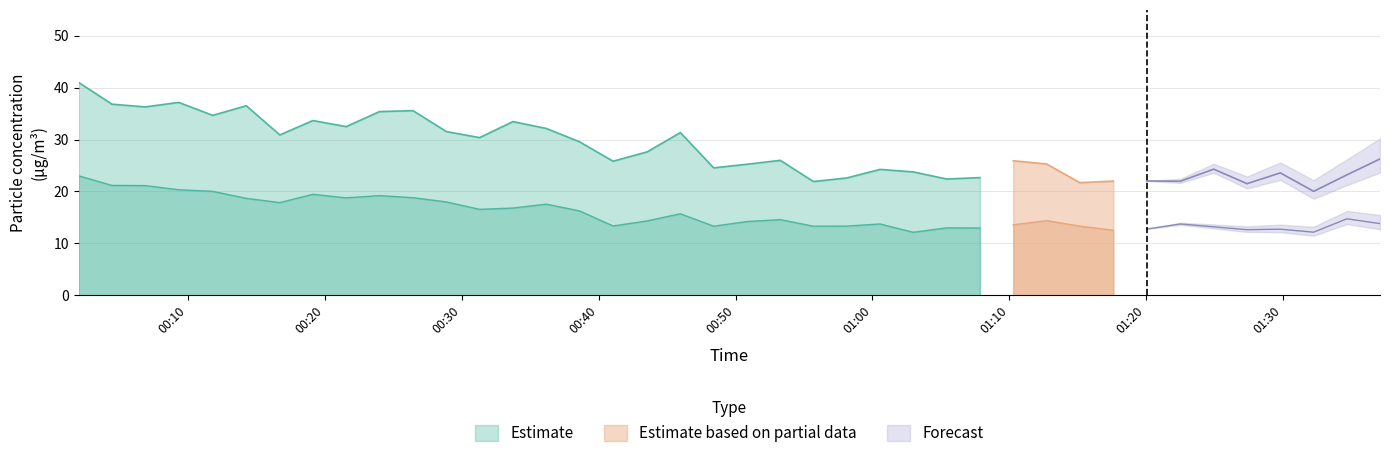

Reading left to right, list all the values displayed in this chart.

SDS_P1: 0=41.0	1=36.8	2=36.3	3=37.2	4=34.7	5=36.5	6=30.9	7=33.7	8=32.5	9=35.4	10=35.6	11=31.6	12=30.4	13=33.5	14=32.1	15=29.6	16=25.8	17=27.6	18=31.4	19=24.6	20=25.2	21=26.0	22=21.9	23=22.6	24=24.2	25=23.8	26=22.4	27=22.7	28=25.9	29=25.3	30=21.7	31=22.0	32=22.0	33=22.0	34=24.3	35=21.5	36=23.6	37=20.0	38=23.2	39=26.3
SDS_P2: 0=23.0	1=21.2	2=21.1	3=20.3	4=20.0	5=18.7	6=17.9	7=19.4	8=18.8	9=19.2	10=18.8	11=18.0	12=16.6	13=16.8	14=17.6	15=16.2	16=13.3	17=14.3	18=15.7	19=13.3	20=14.2	21=14.6	22=13.3	23=13.3	24=13.7	25=12.1	26=13.0	27=12.9	28=13.6	29=14.4	30=13.3	31=12.5	32=12.8	33=13.7	34=13.2	35=12.6	36=12.7	37=12.2	38=14.7	39=13.8